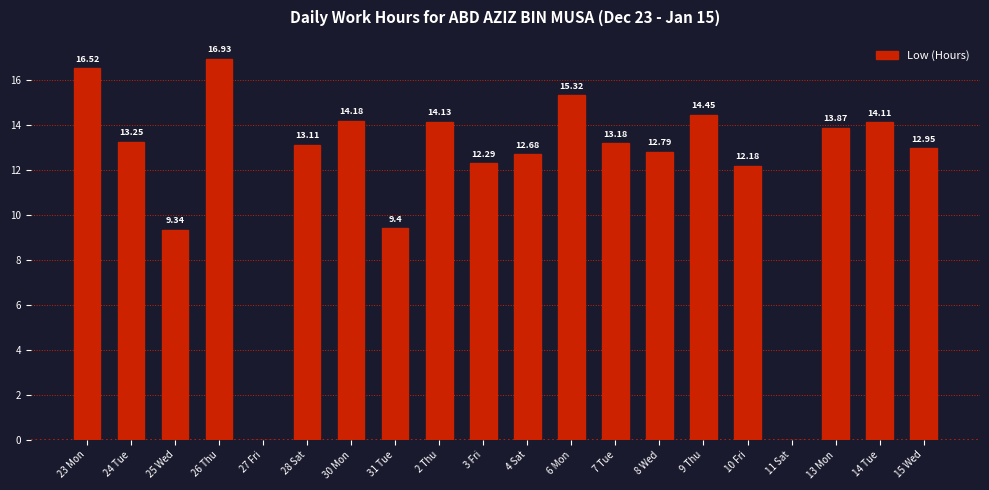

How many data points does each series have?

20